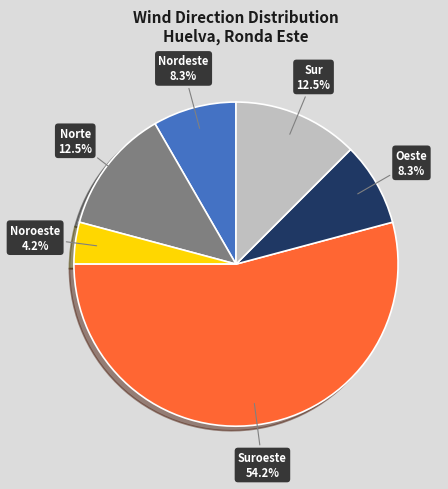

Does any single category account for the majority?

Yes